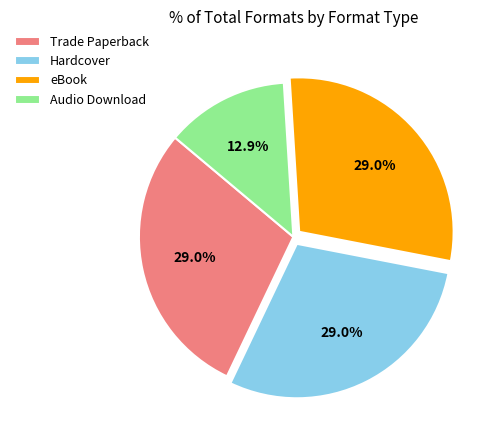

Count the number of slices in the pie.

4